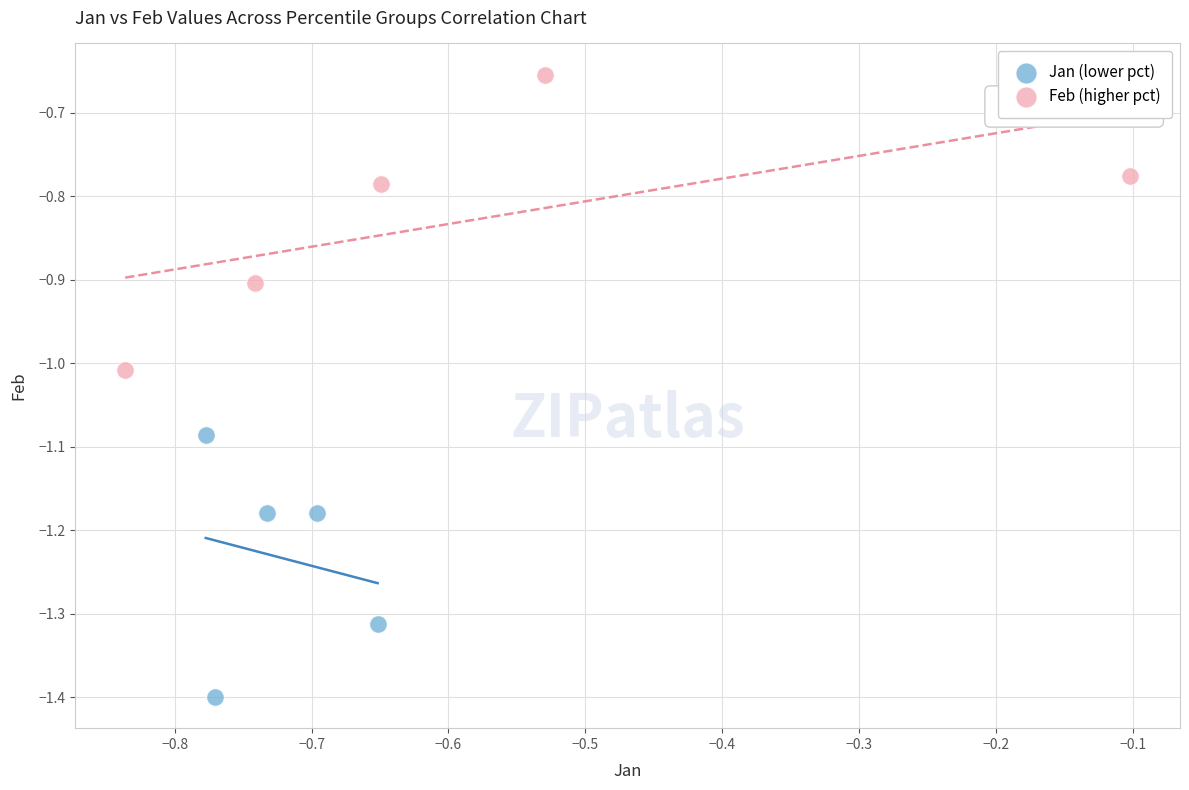

Which series reaches the minimum Y coordinate?

Jan (lower pct)